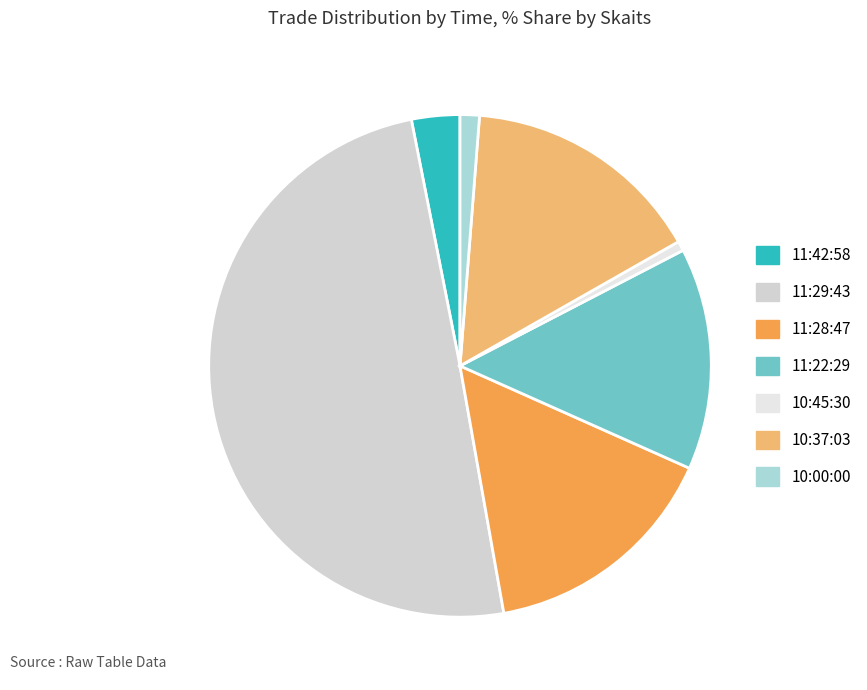

Is there any slice that represents more than half of the pie?

No